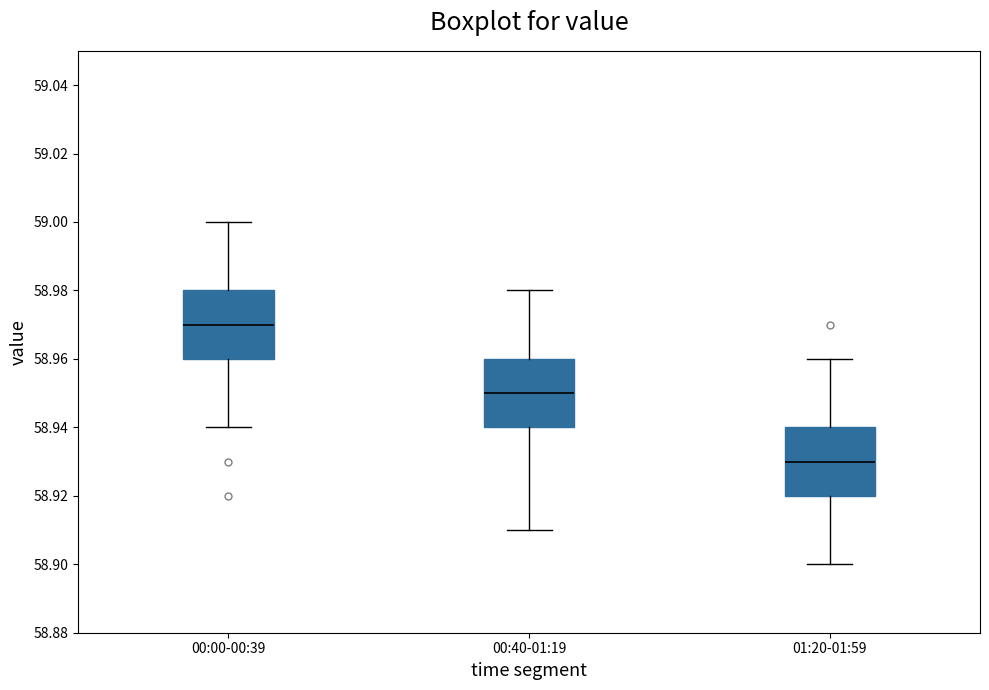

Which box's median line is the lowest?

01:20-01:59